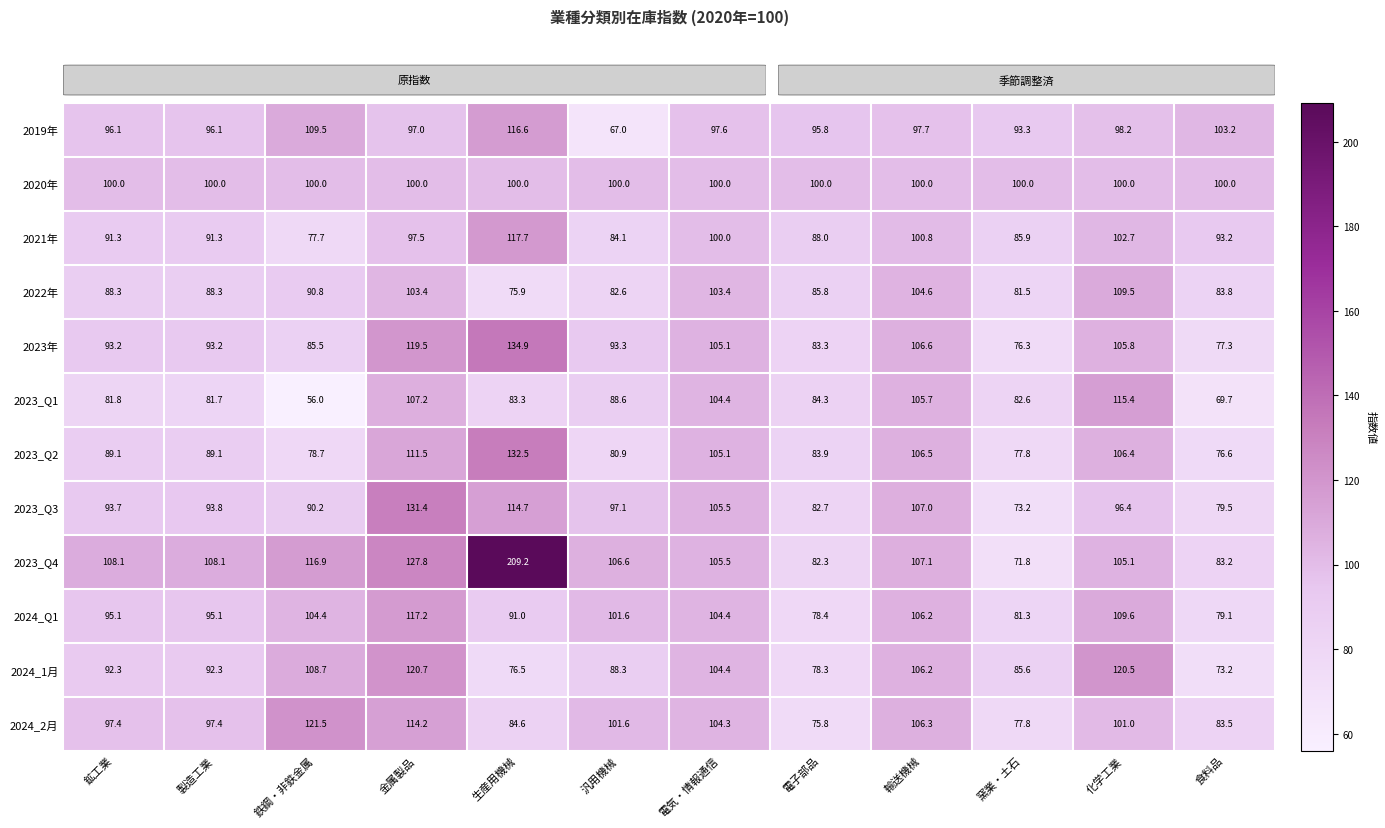

Read the 2024_Q1 value at 製造工業.

95.1